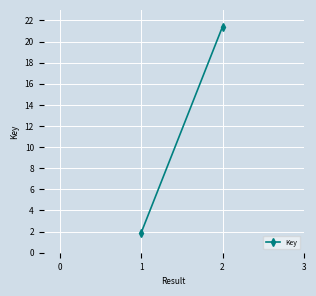

How many data points does each series have?

2